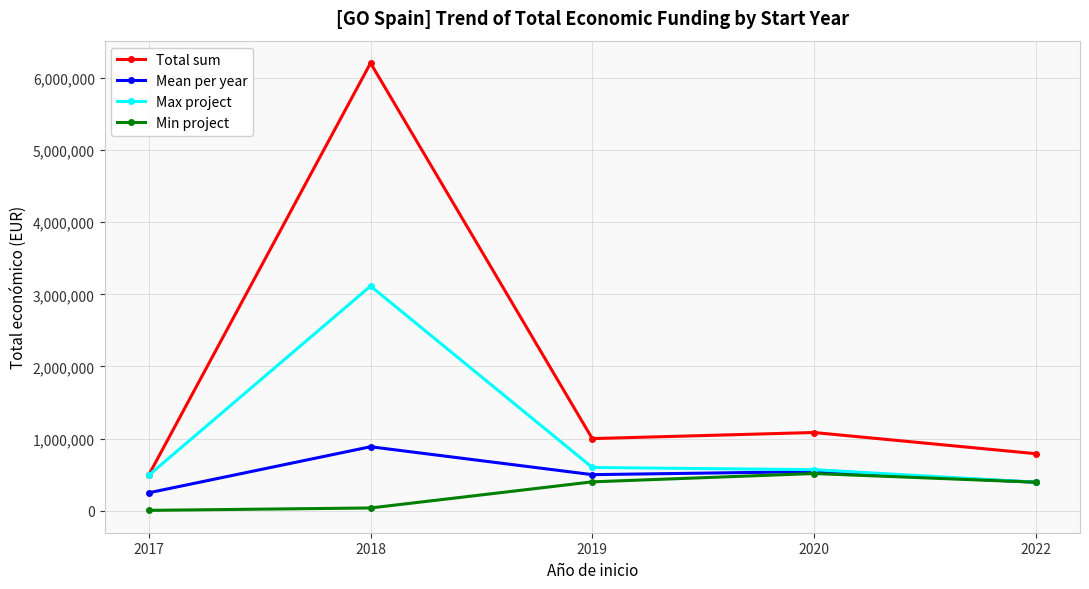

True or false: Min project and Total sum cross at least once.

False